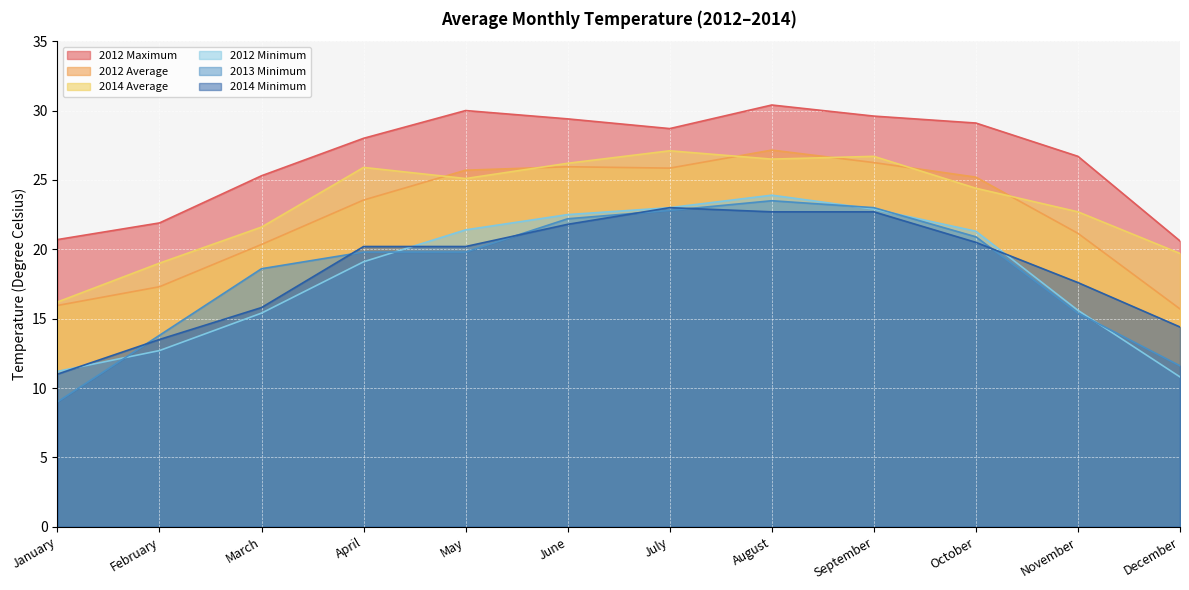

Between which two adjacent categories do 2014 Minimum and 2013 Minimum first intersect?

January and February